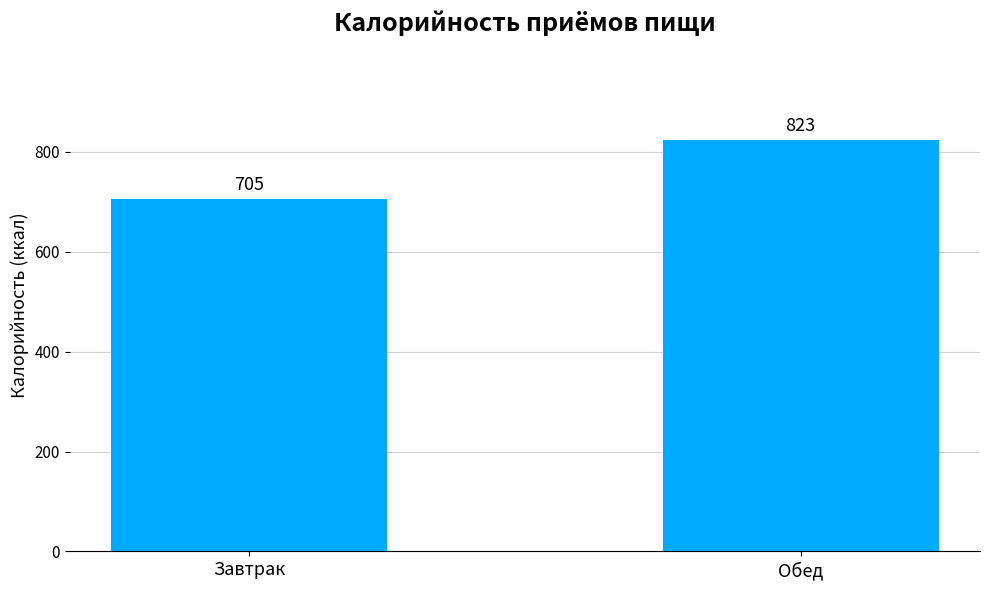

Rank the categories by value from highest to lowest.

Обед, Завтрак